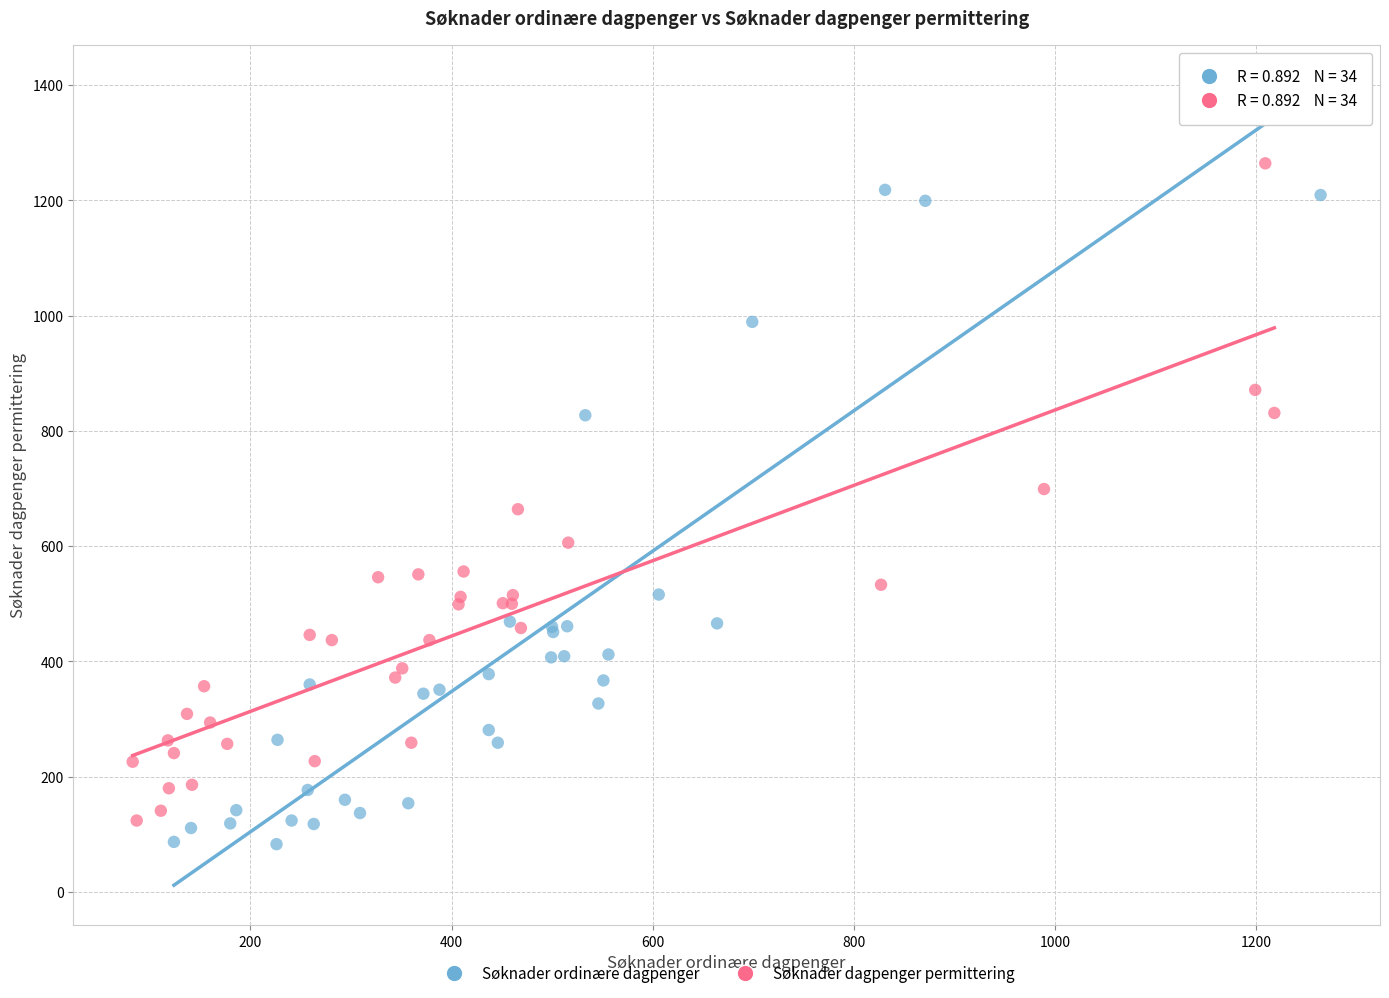

What are all the series names shown in the legend?

Søknader ordinære dagpenger, Søknader dagpenger permittering